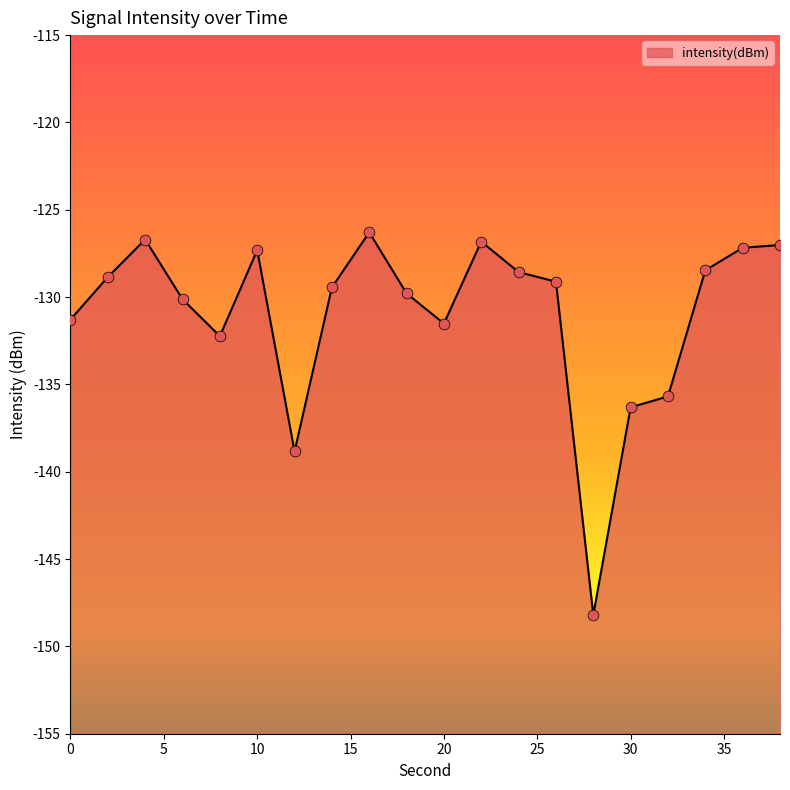

Between 30 and 36, which is larger?

36